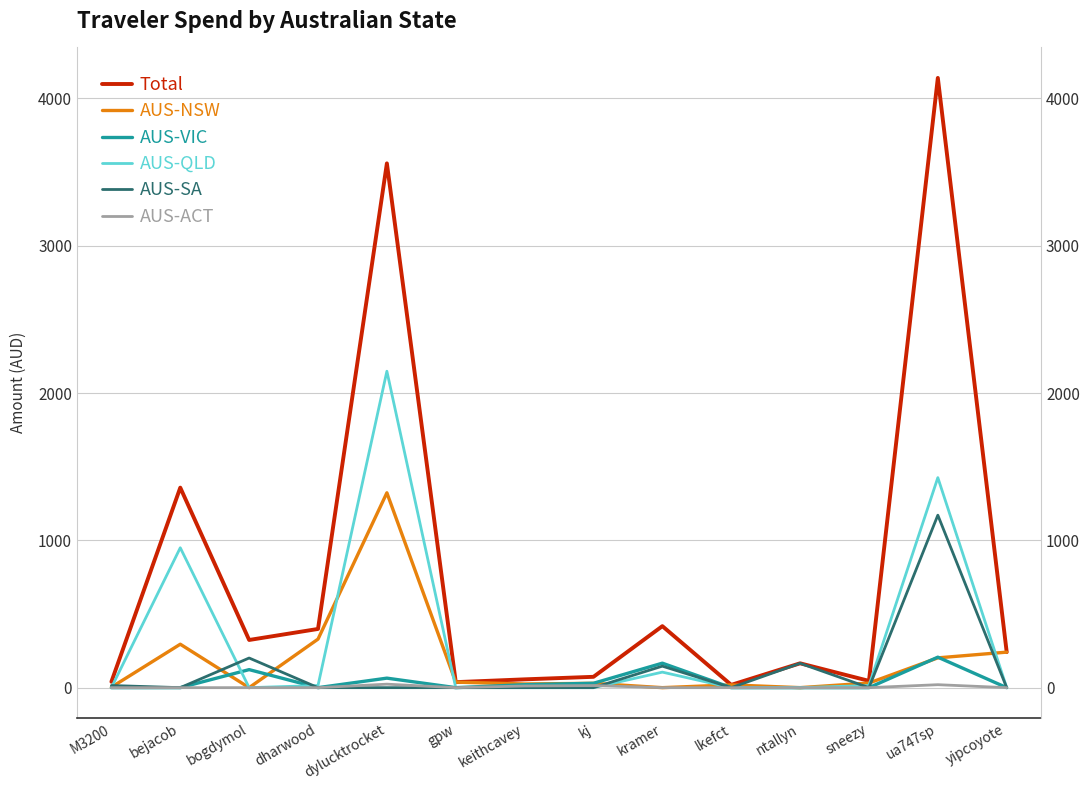

What position from the right is ntallyn?

4